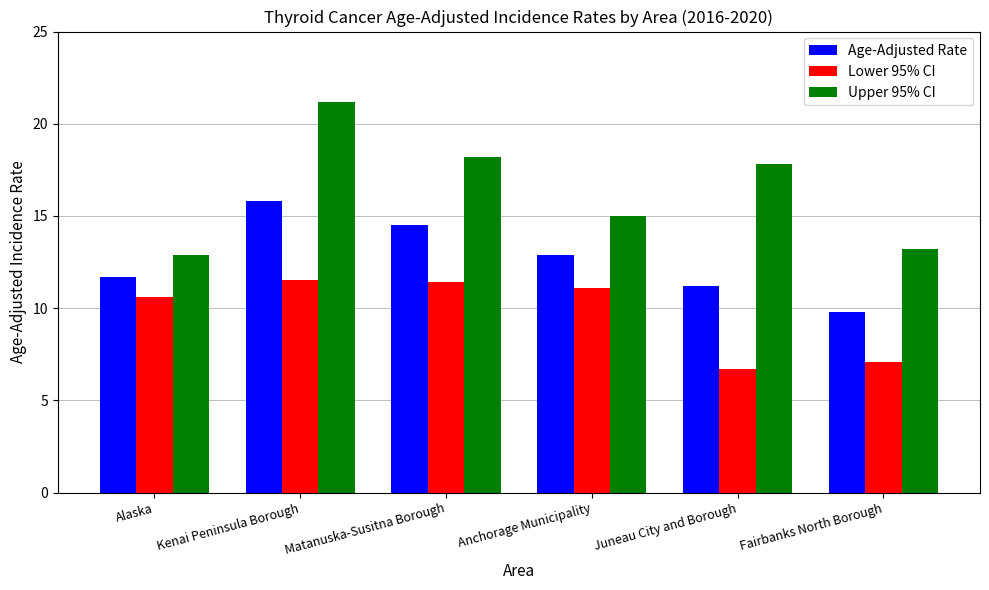

What are all the series names shown in the legend?

Age-Adjusted Rate, Lower 95% CI, Upper 95% CI